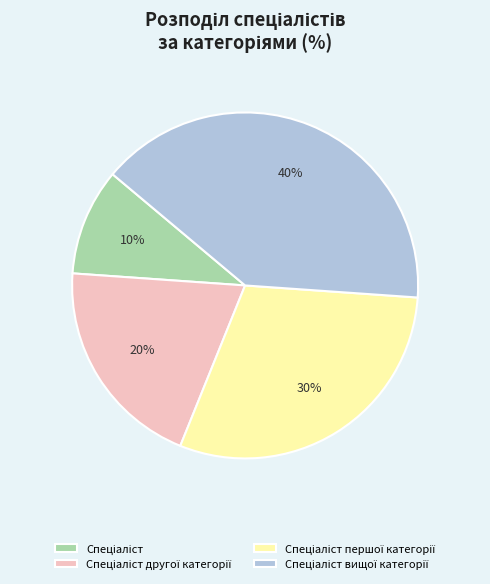

Is there a majority slice in this chart?

No